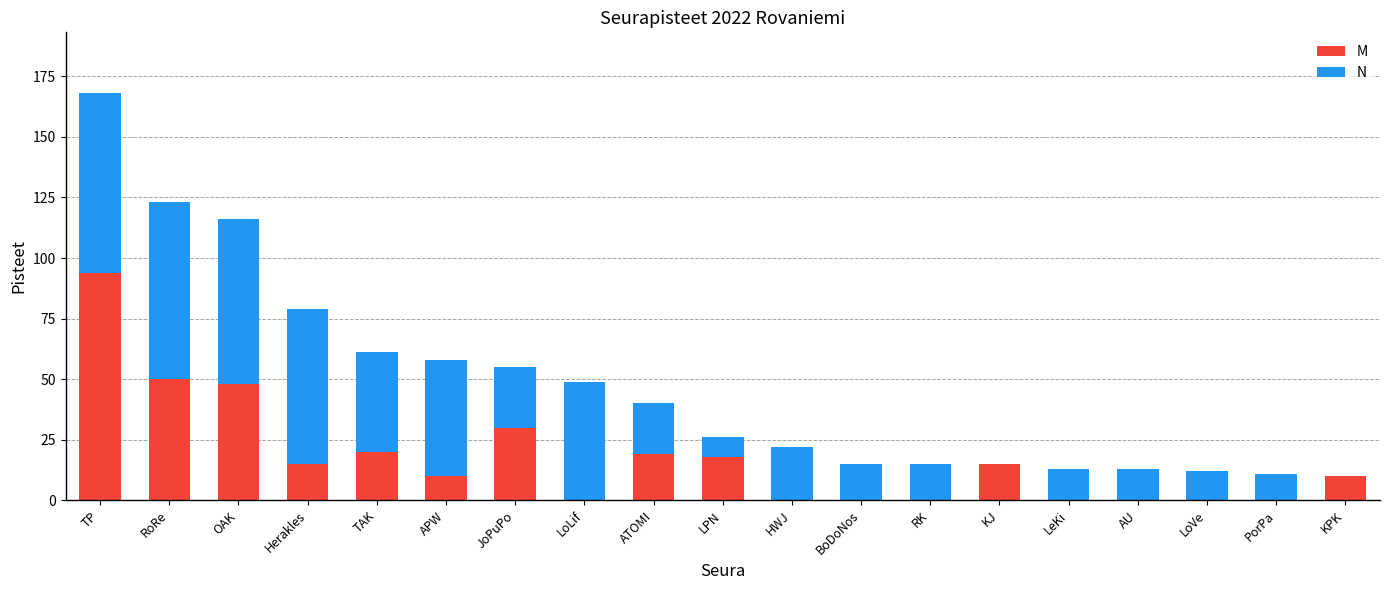

Which category has the highest value in the M series?

TP